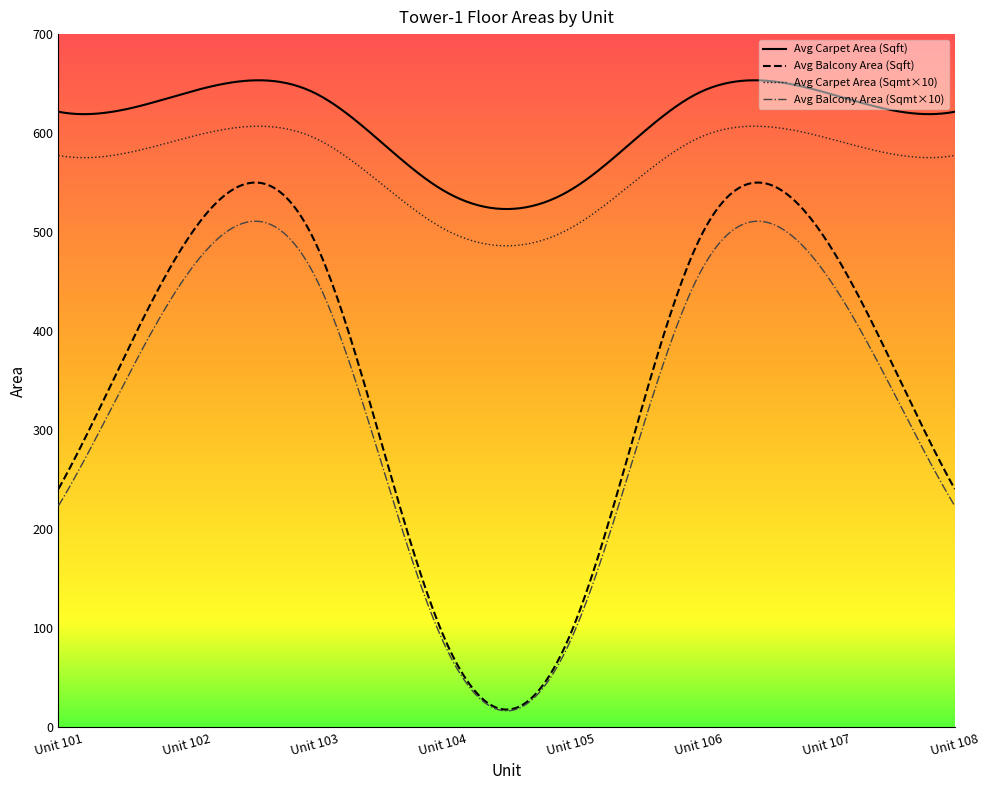

Which series changed the most between Unit 107 and Unit 108?

Avg Balcony Area (Sqft)